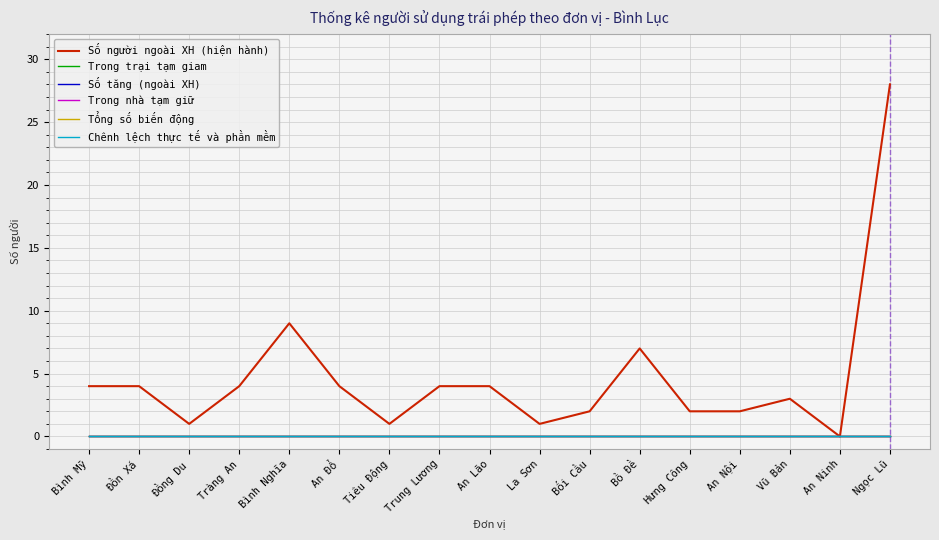

What is the total value across all series at Trung Lương?

4